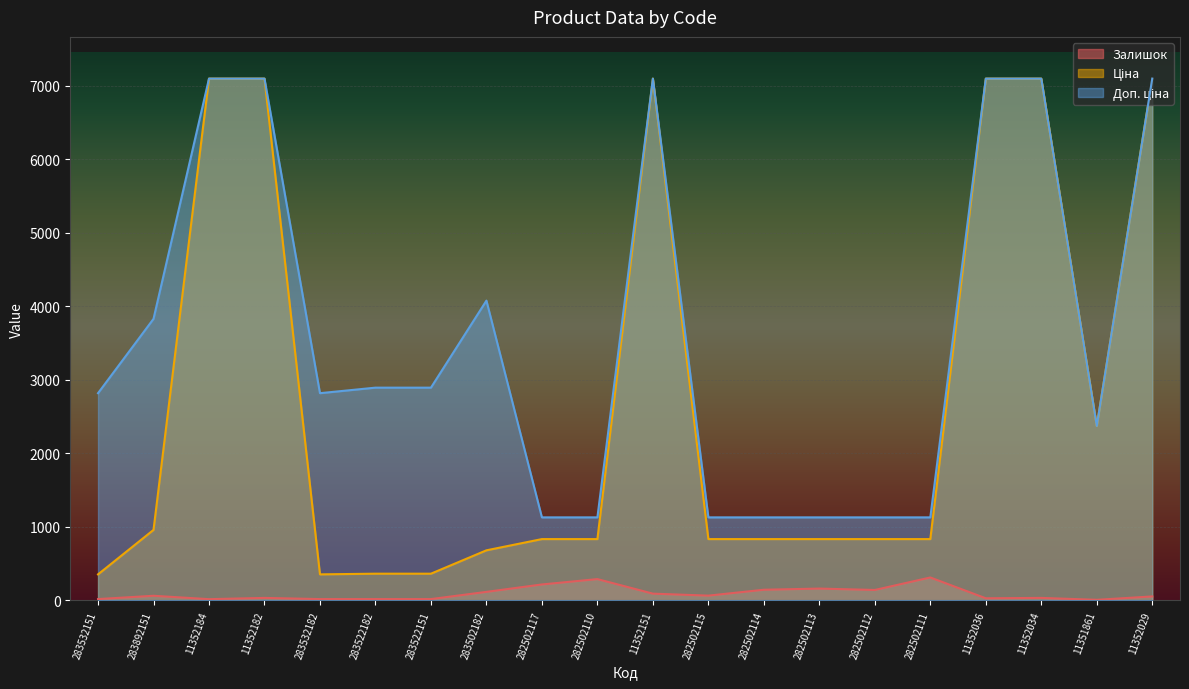

How many data points in Доп. ціна are above 2893?

10